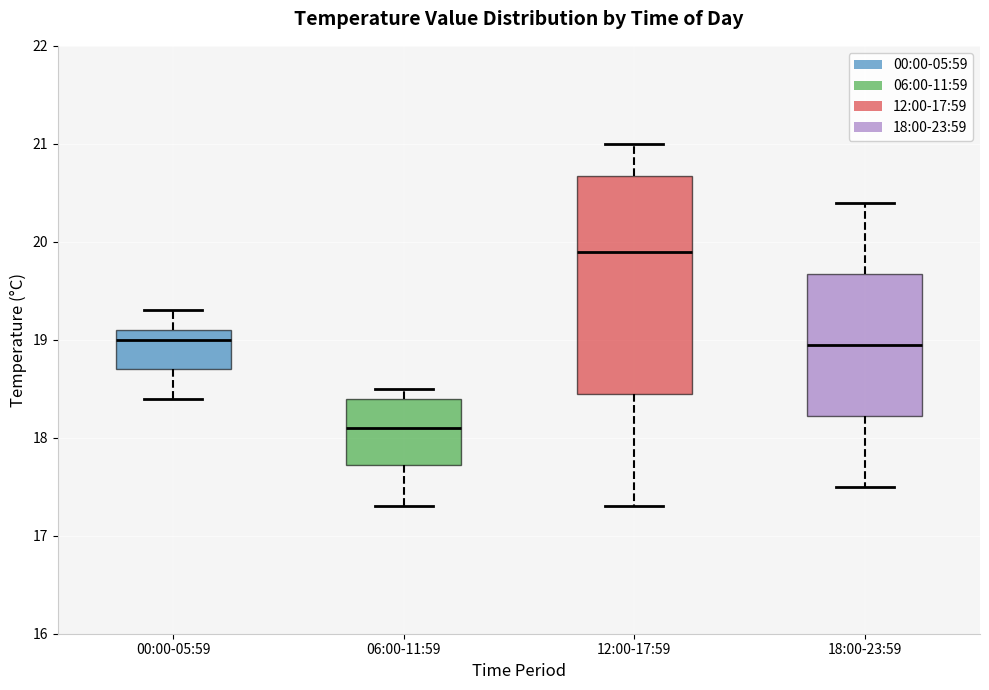

Which box is the tallest, from its lower edge to its upper edge?

12:00-17:59